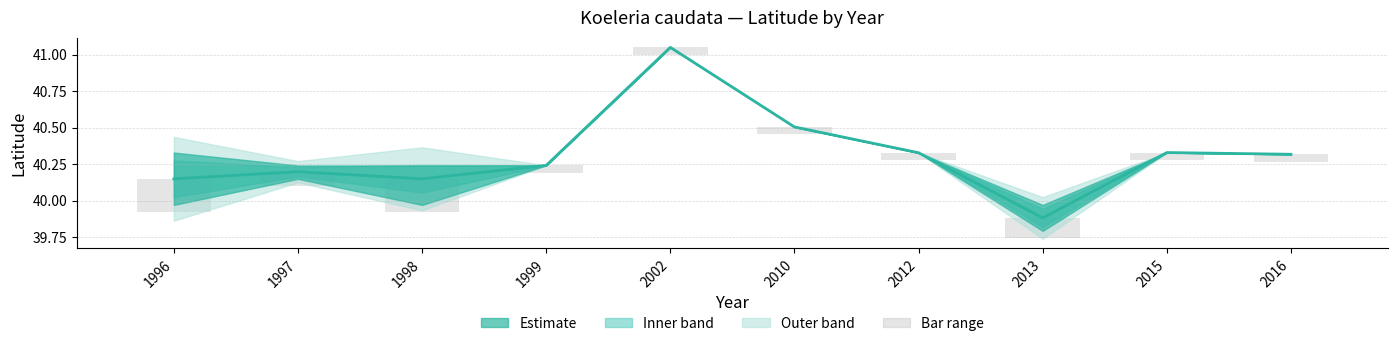

How many bars are there in total?

10